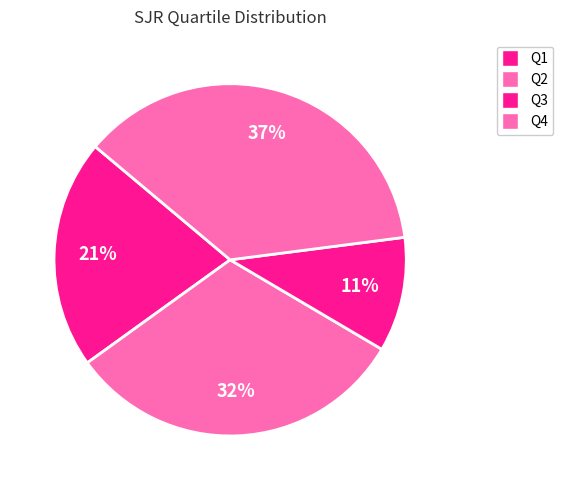

Which slice is the smallest?

Q1